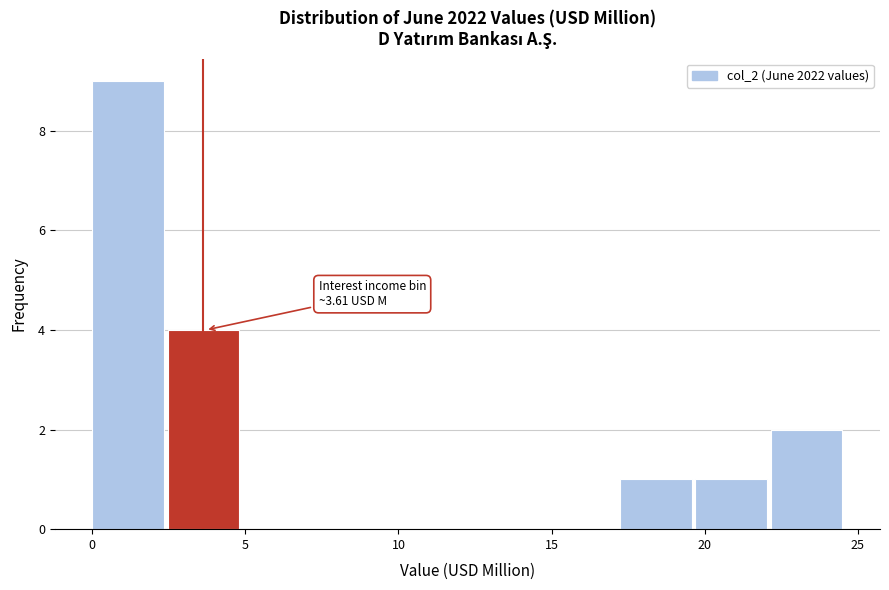

Over which range of the x-axis is the bar tallest?

0.0 to 2.5